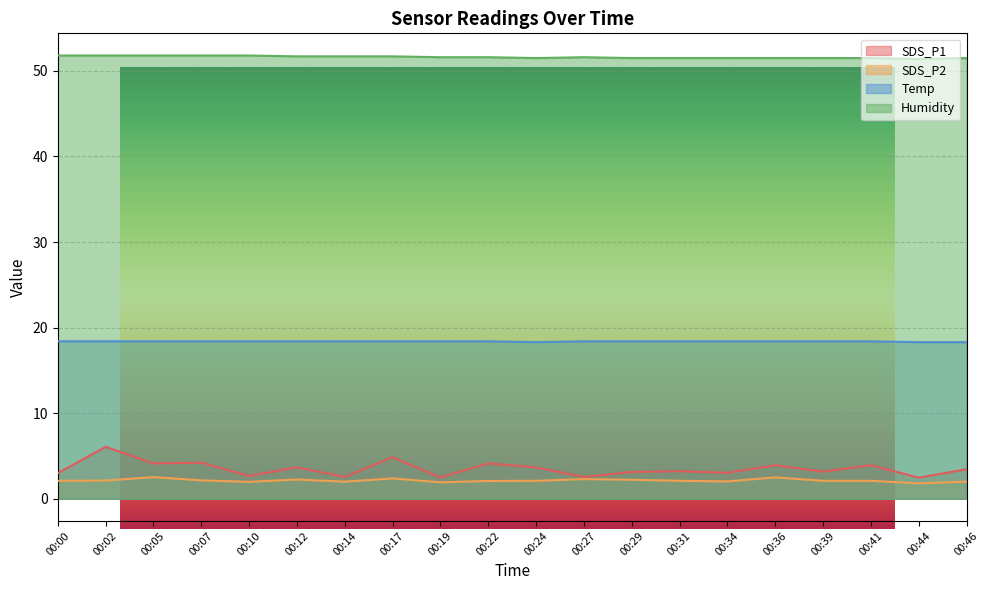

At how many categories does at least one series exceed 45?

20